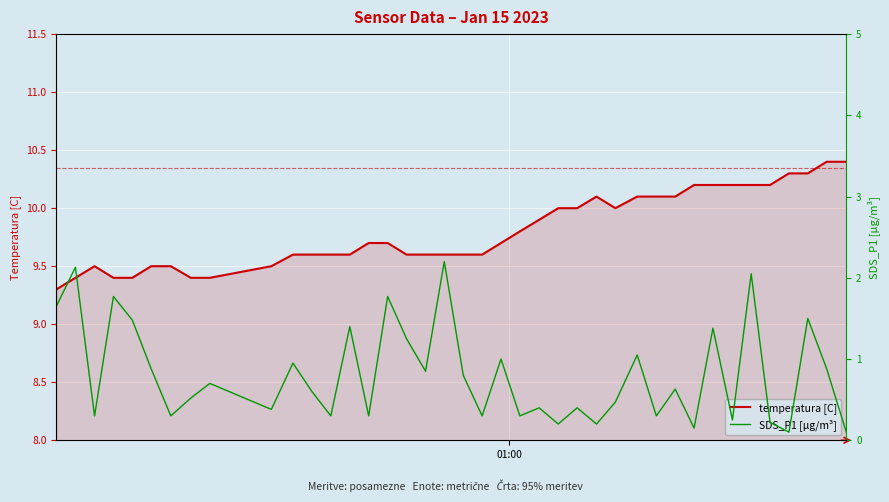

What is the minimum value for temperatura [C]?

9.3